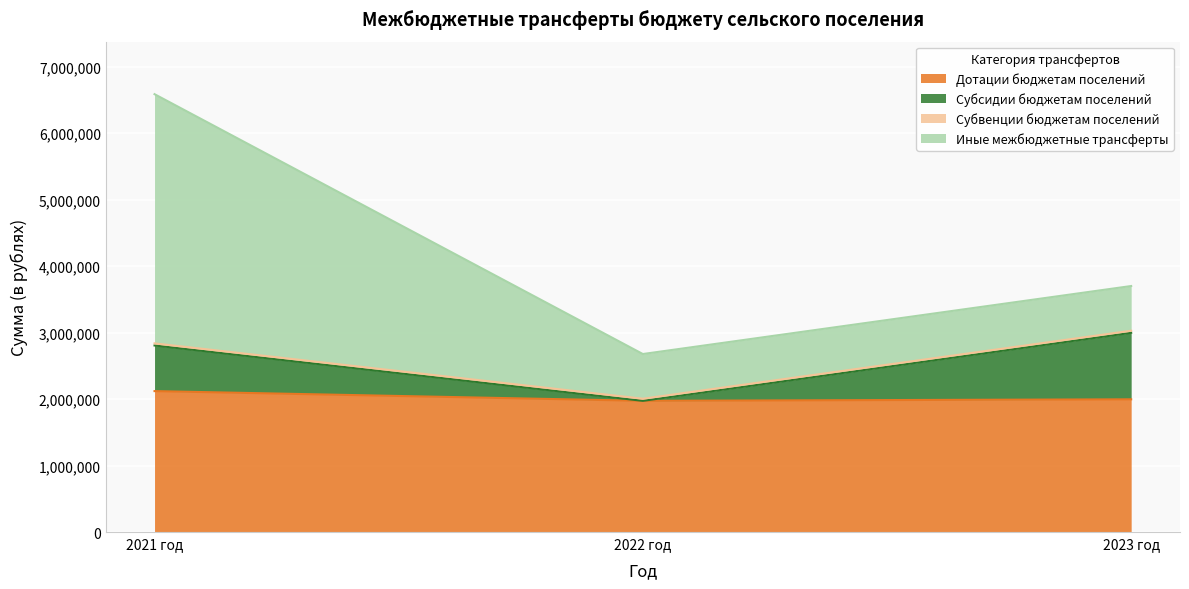

Does the chart display data point markers on the line(s)?

No